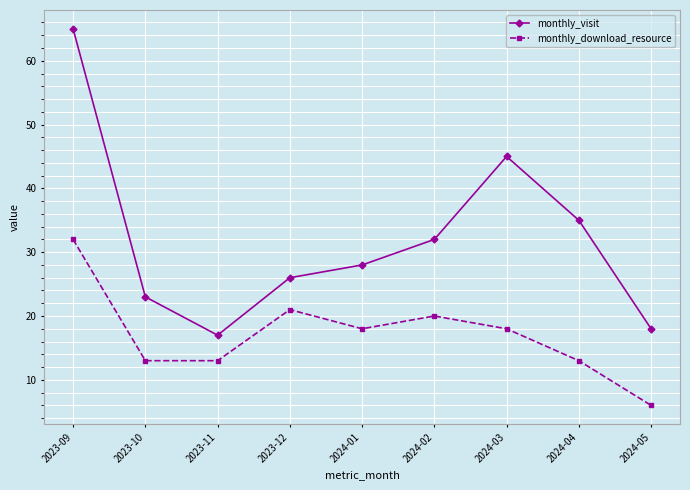

True or false: monthly_visit has more than 0 interior local peaks.

True